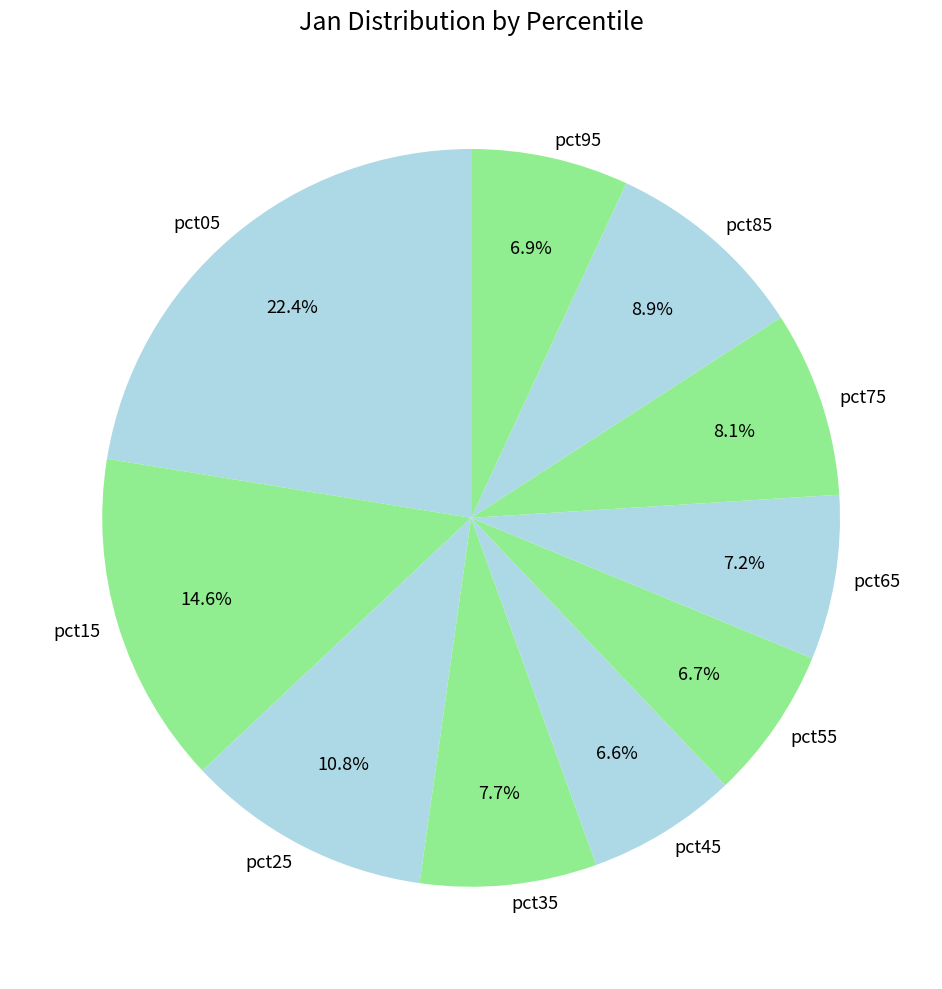

To the nearest percent, what is the difference between the pct15 and pct85 slice percentages?

6%